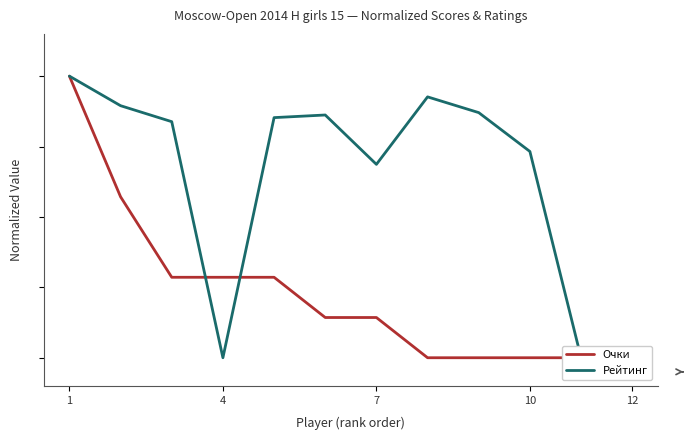

Which category has the highest value across all series?

1